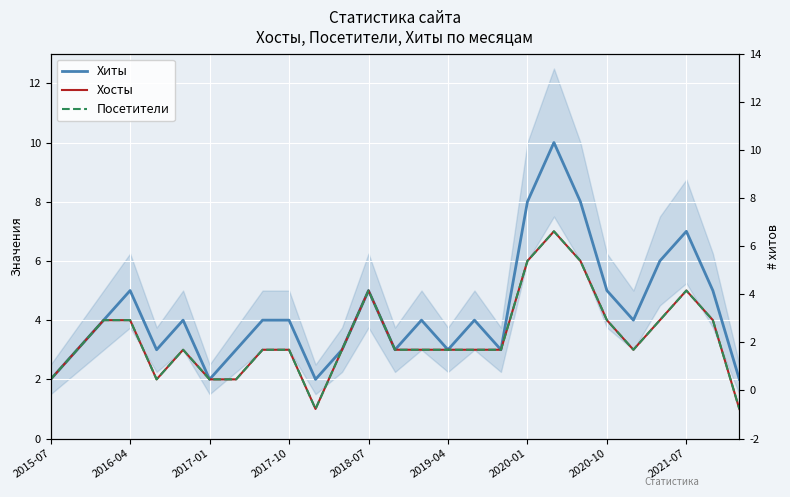

How many lines are shown in the chart?

3